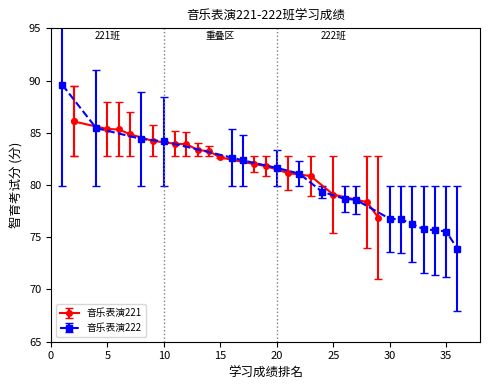

The value of 音乐表演222 at 10 is 47.3. True or false?

False